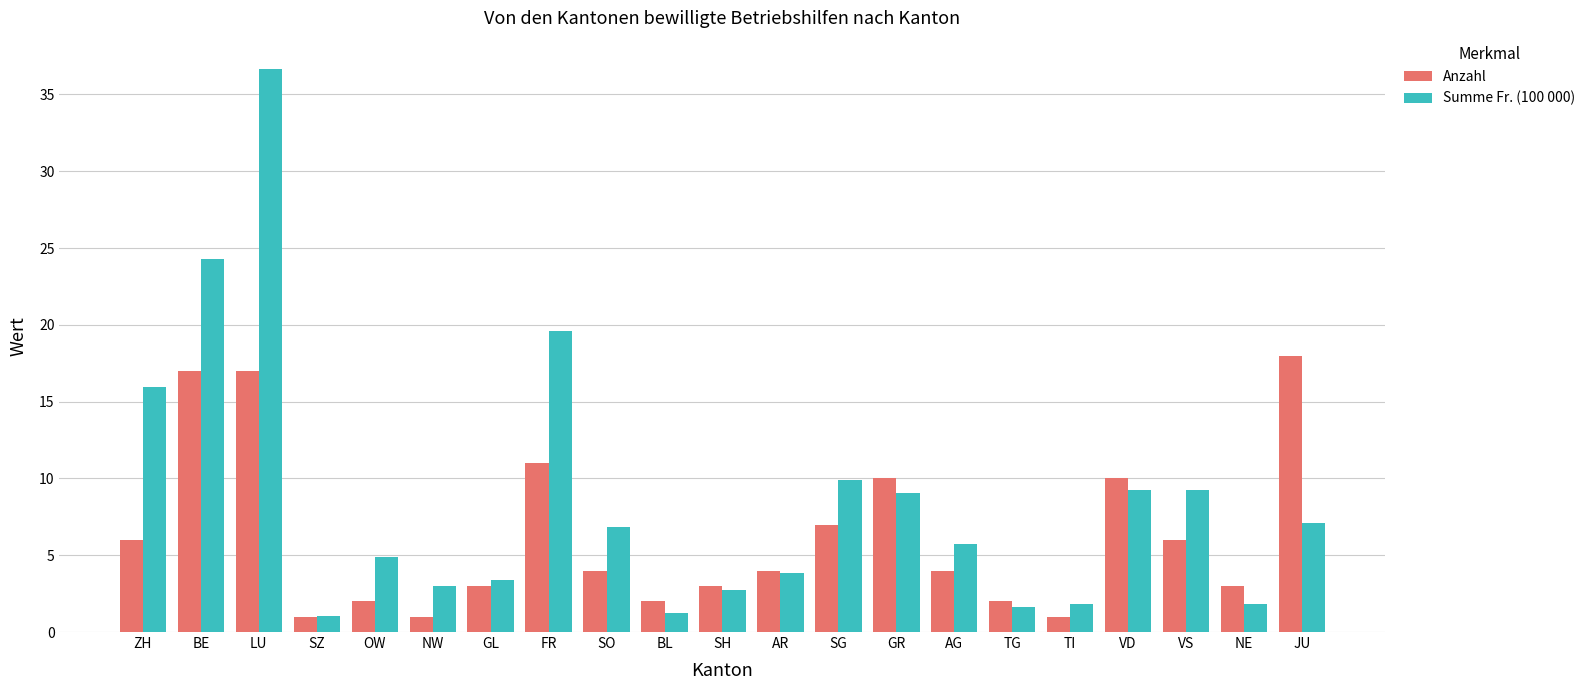

True or false: Anzahl has a value of 4.0 at SO.

True